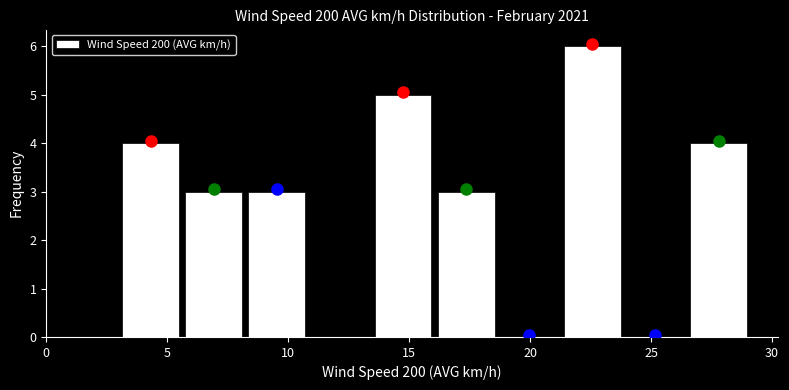

Which range on the x-axis has the tallest bar?

21.5 to 24.0